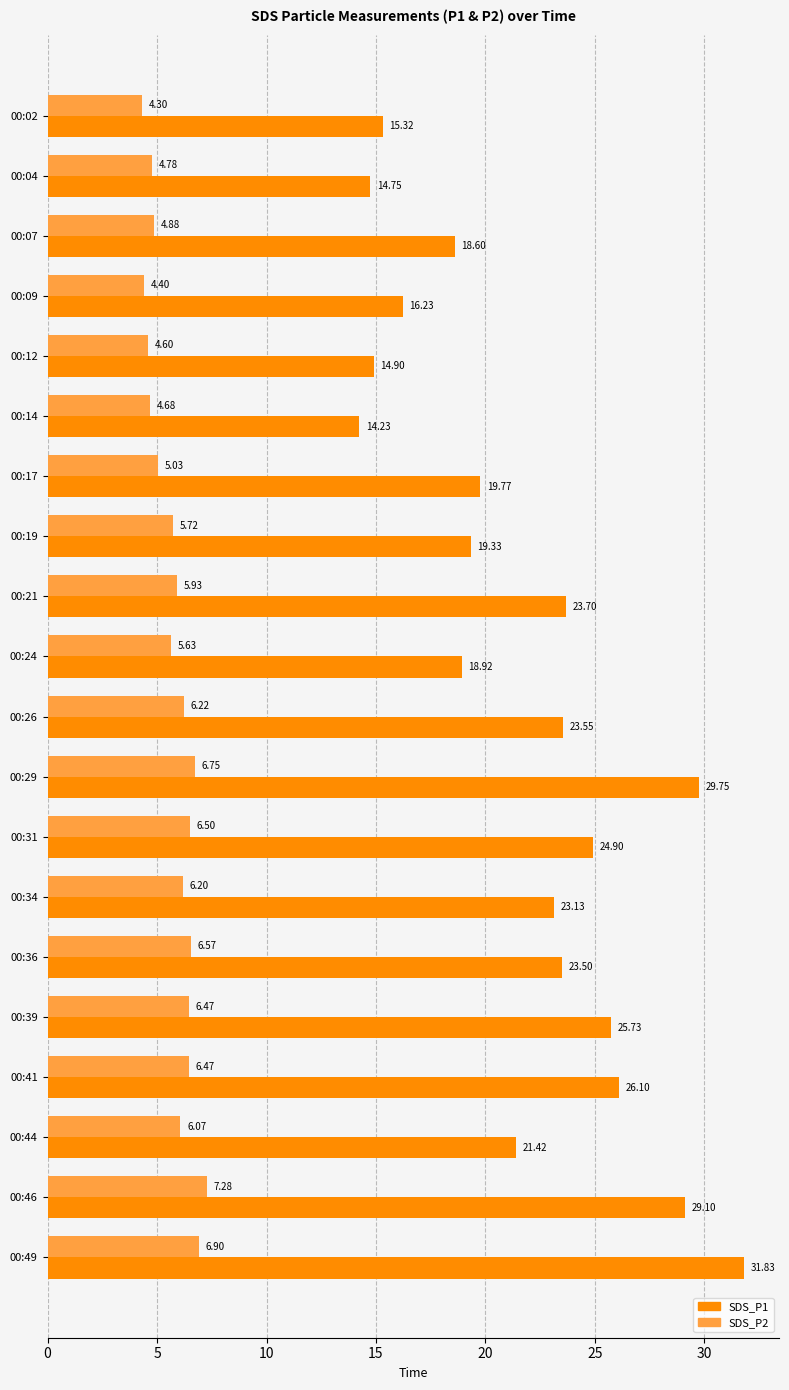

Is the value of SDS_P2 at 00:24 greater than the value of SDS_P1 at 00:17?

No